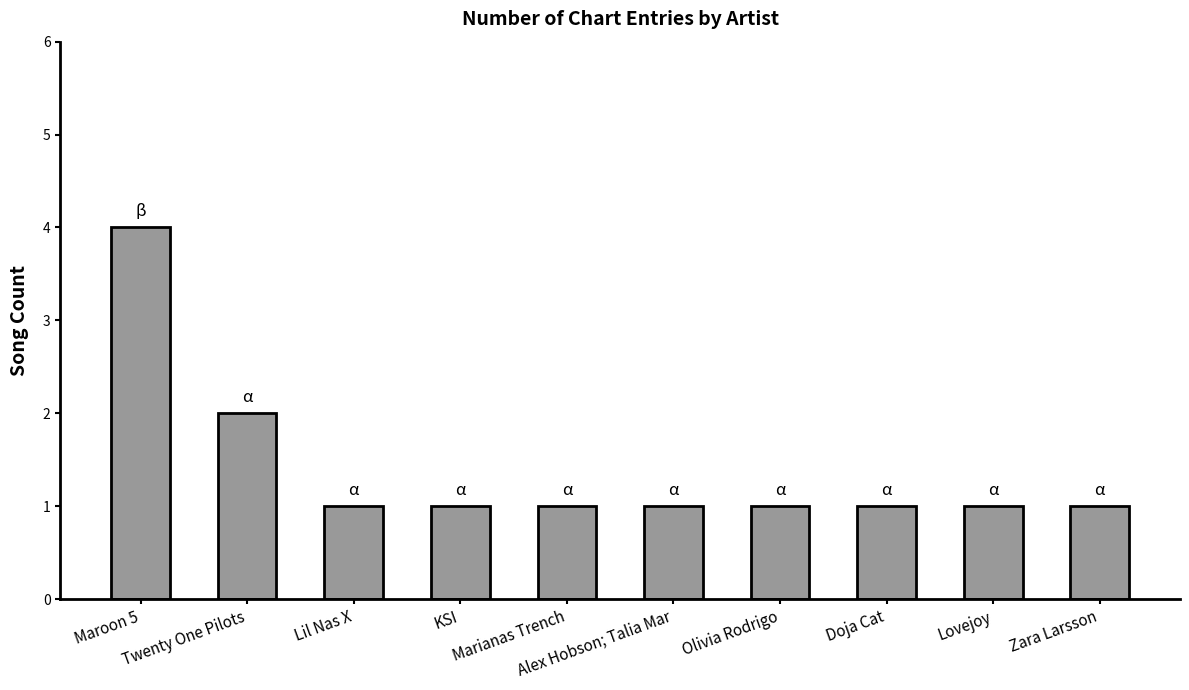

What is the value of the 4th bar from the left?

1